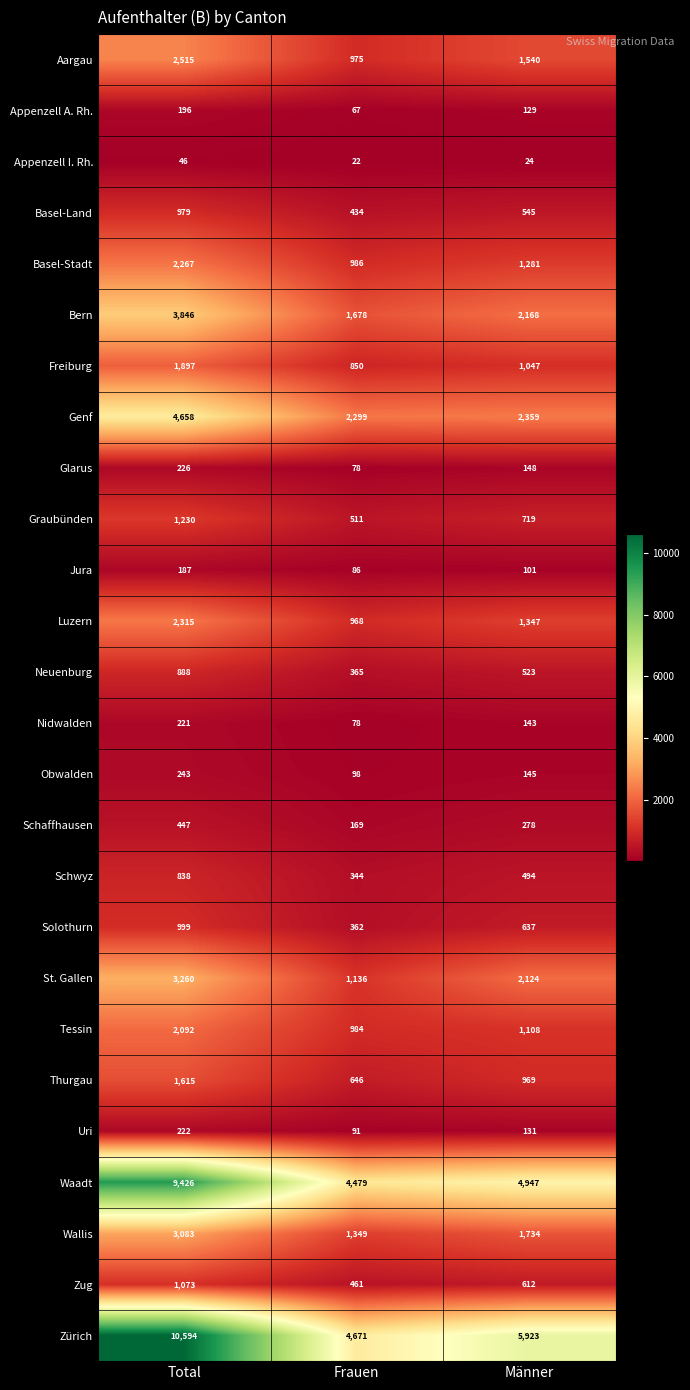

At which category does the chart reach its minimum across all series?

Frauen